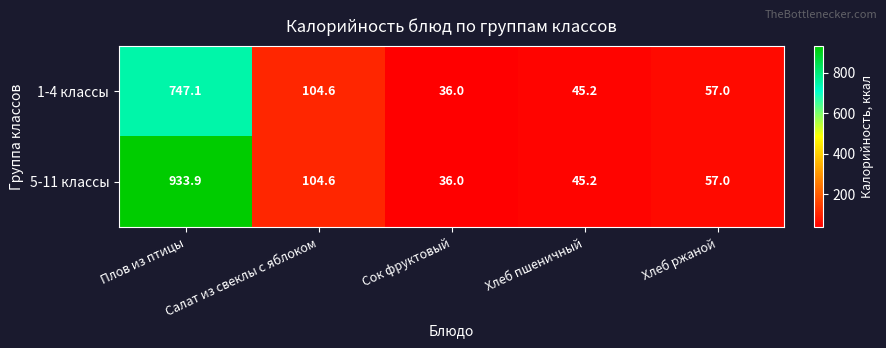

The 1-4 классы series shows 747.1 at Плов из птицы. True or false?

True